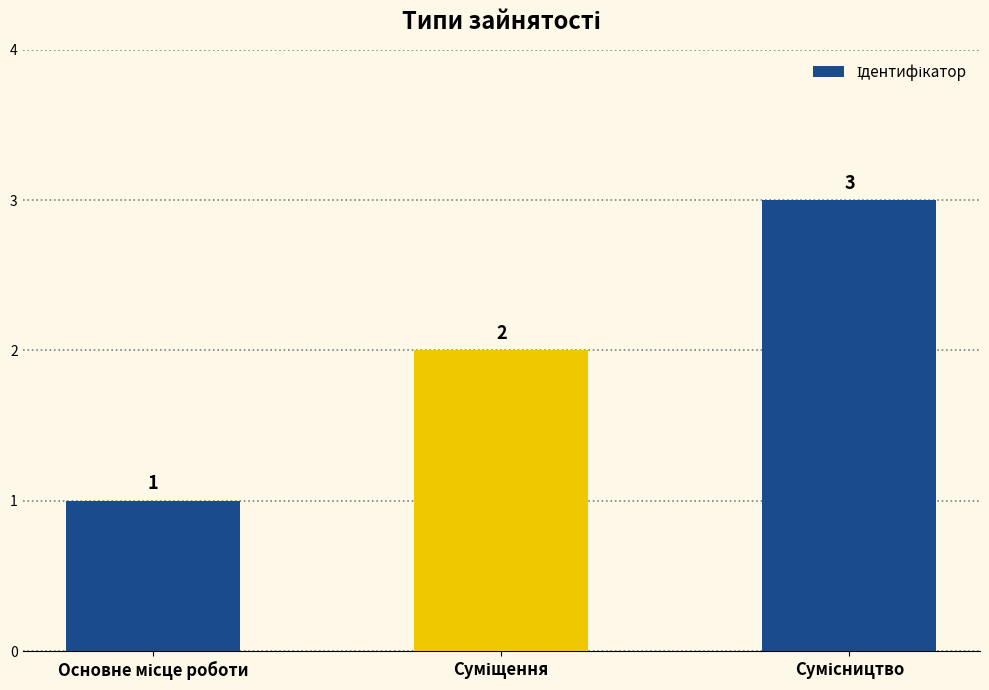

What is the average value?

2